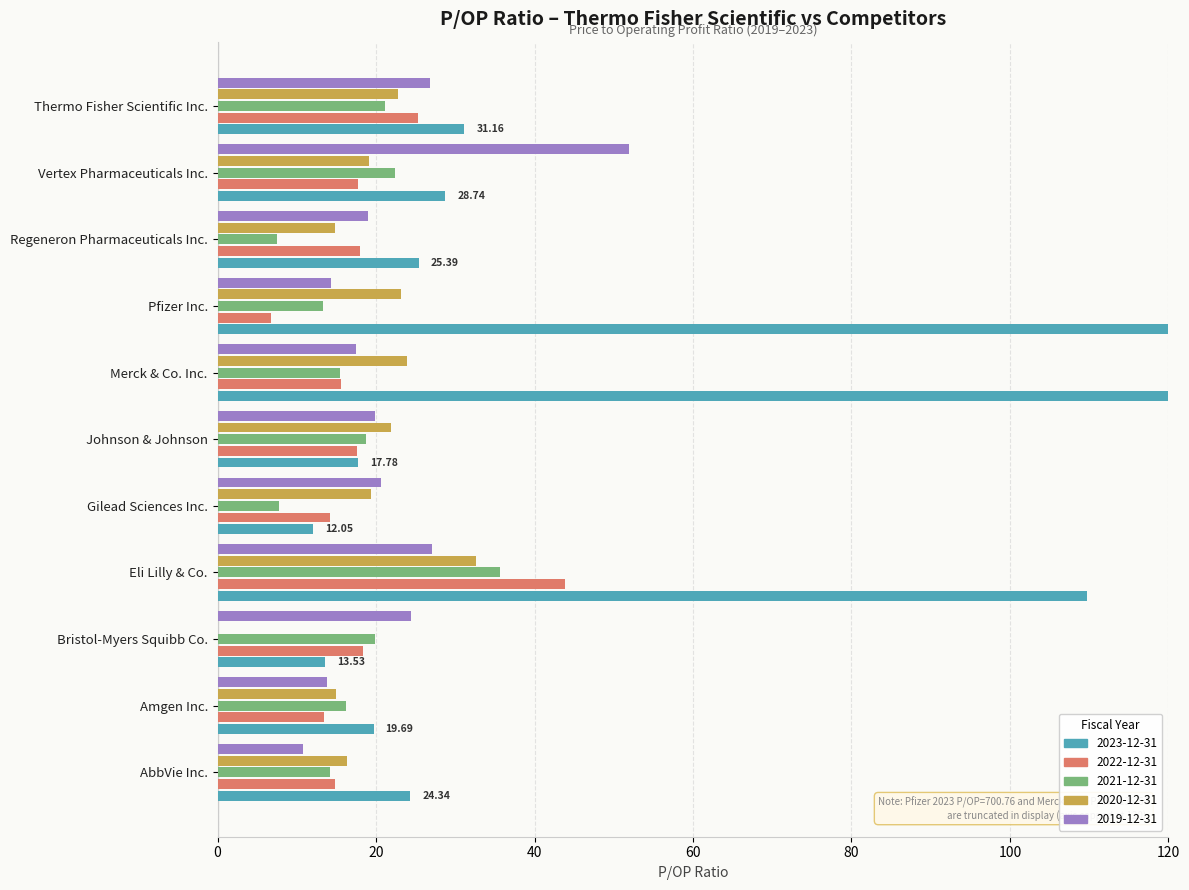

What is the difference between the 2020-12-31 values at AbbVie Inc. and Regeneron Pharmaceuticals Inc.?

1.5